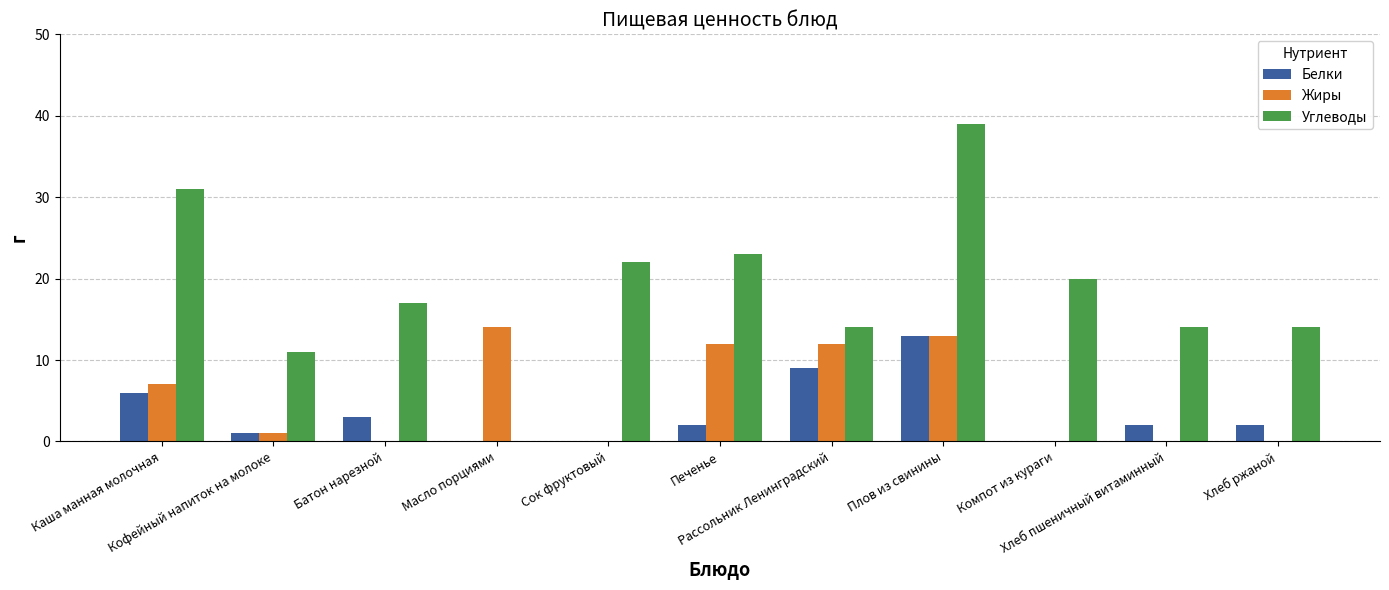

True or false: Жиры has a value of 1 at Кофейный напиток на молоке.

True